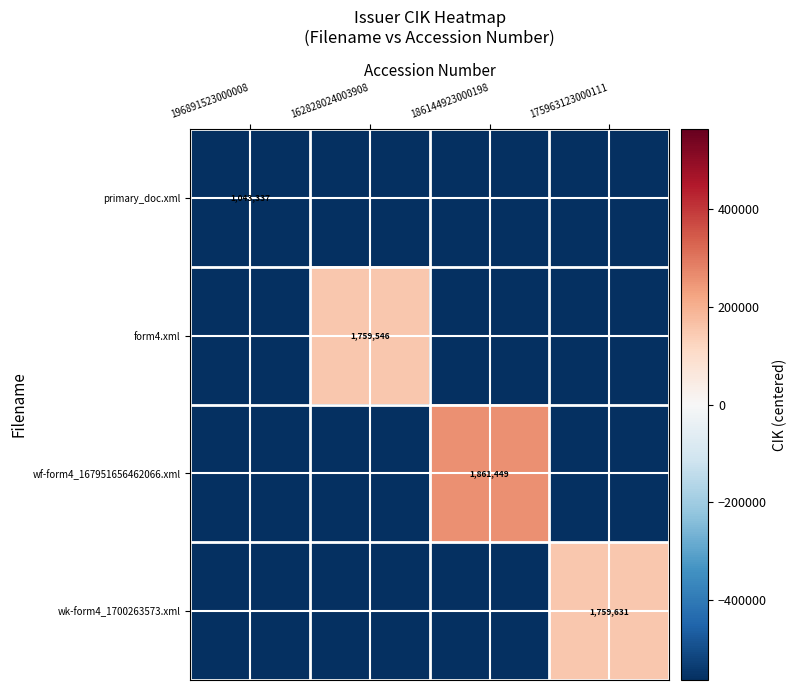

At how many categories does at least one series exceed -664020?

4